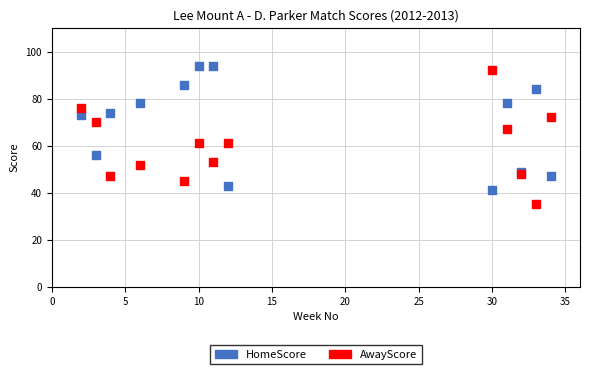

Which series contains the lowest Y value?

AwayScore